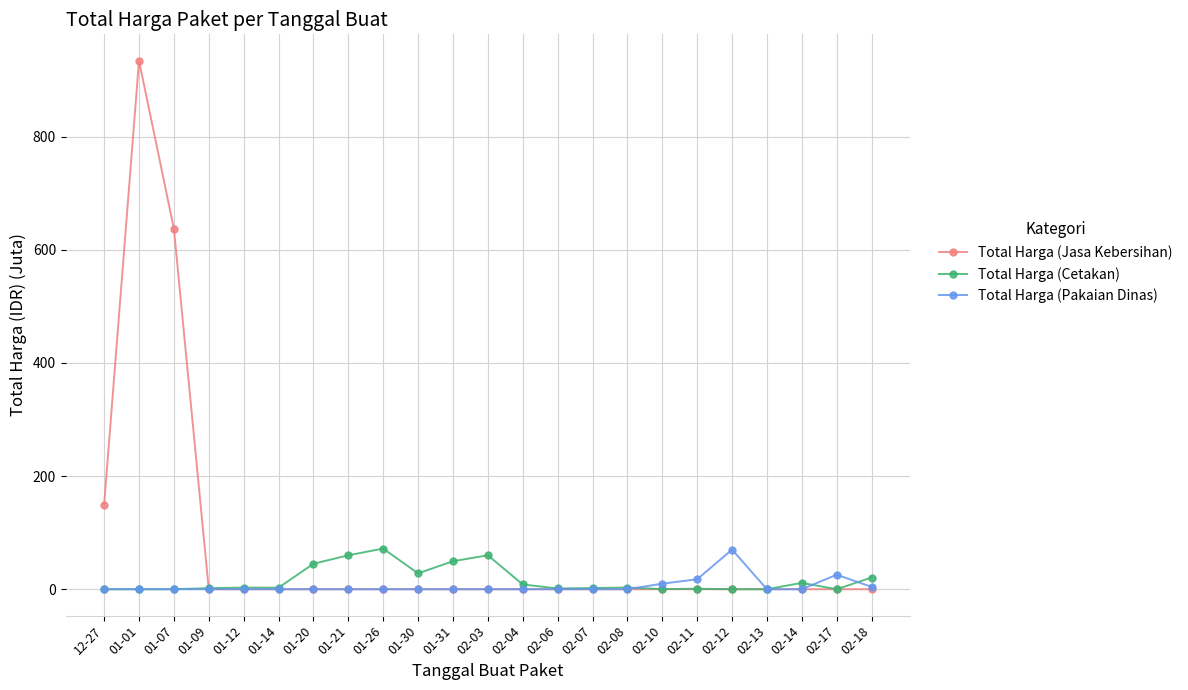

After their last crossing, which series has the higher values: Total Harga (Pakaian Dinas) or Total Harga (Cetakan)?

Total Harga (Cetakan)